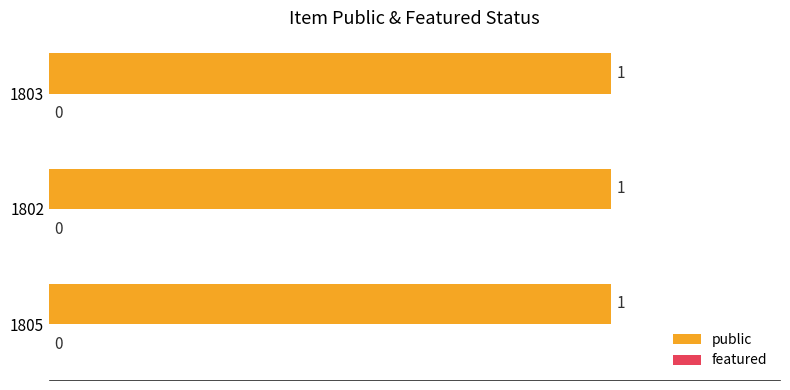

Rank the series at 1803 from highest to lowest value.

public, featured